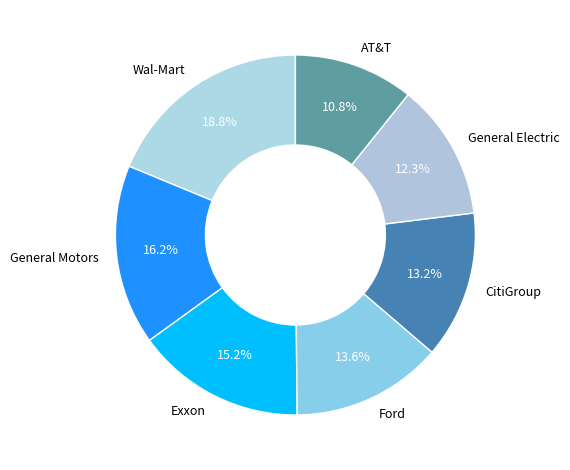

Which slice is the smallest?

AT&T